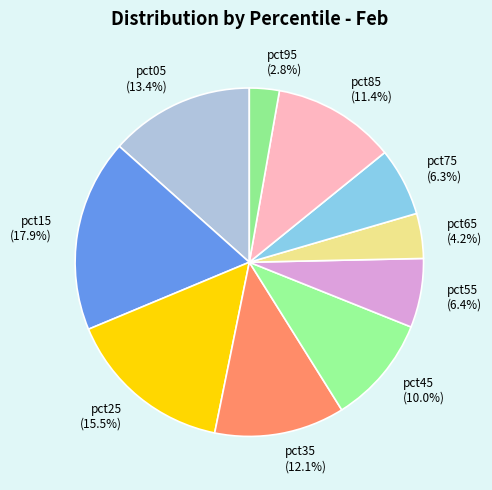

The pct85 slice represents 5% of the pie. True or false?

False